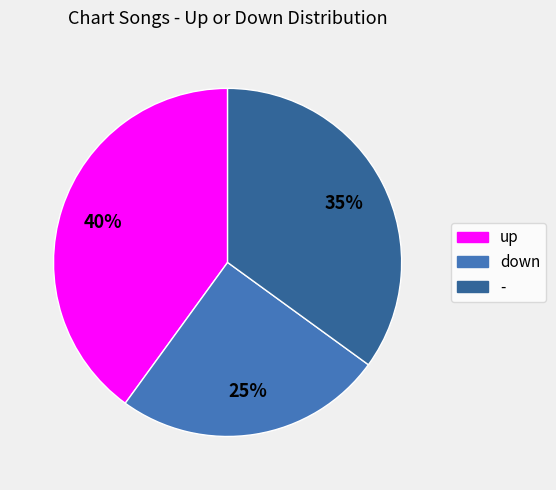

True or false: up accounts for 40% of the total.

True